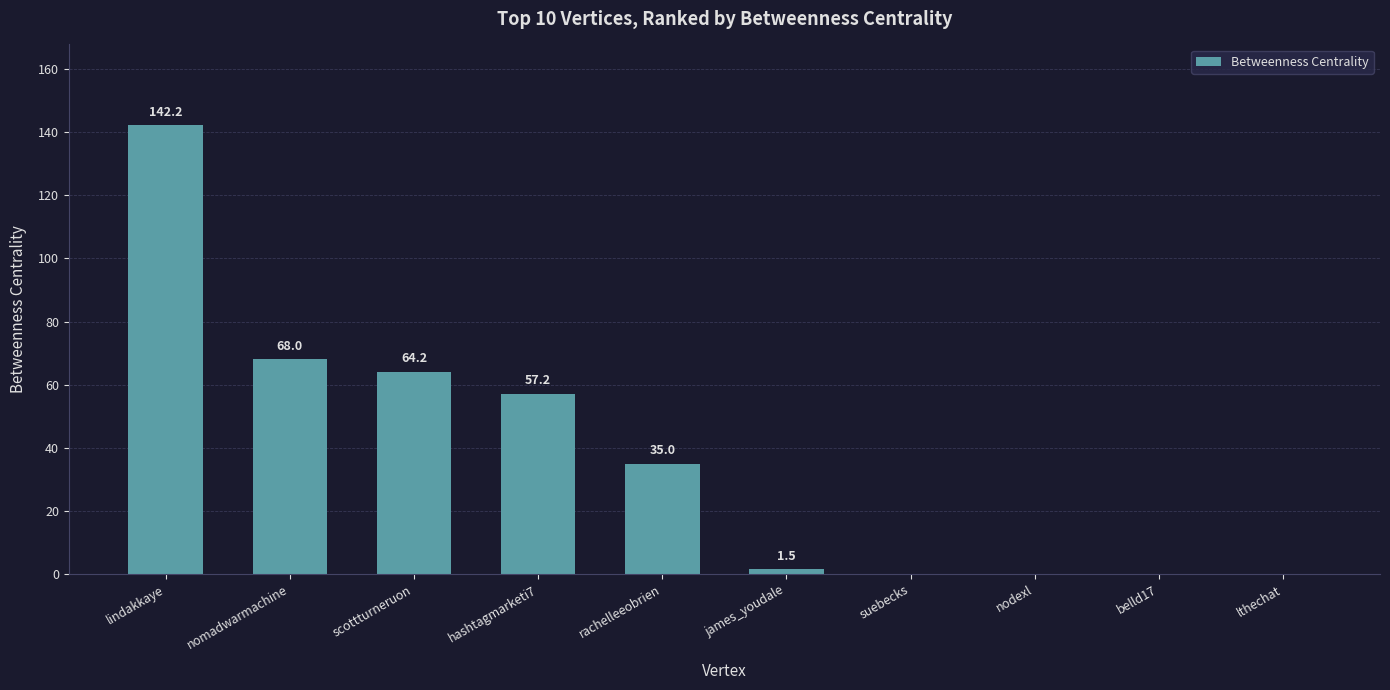

How many categories are shown in the chart?

10